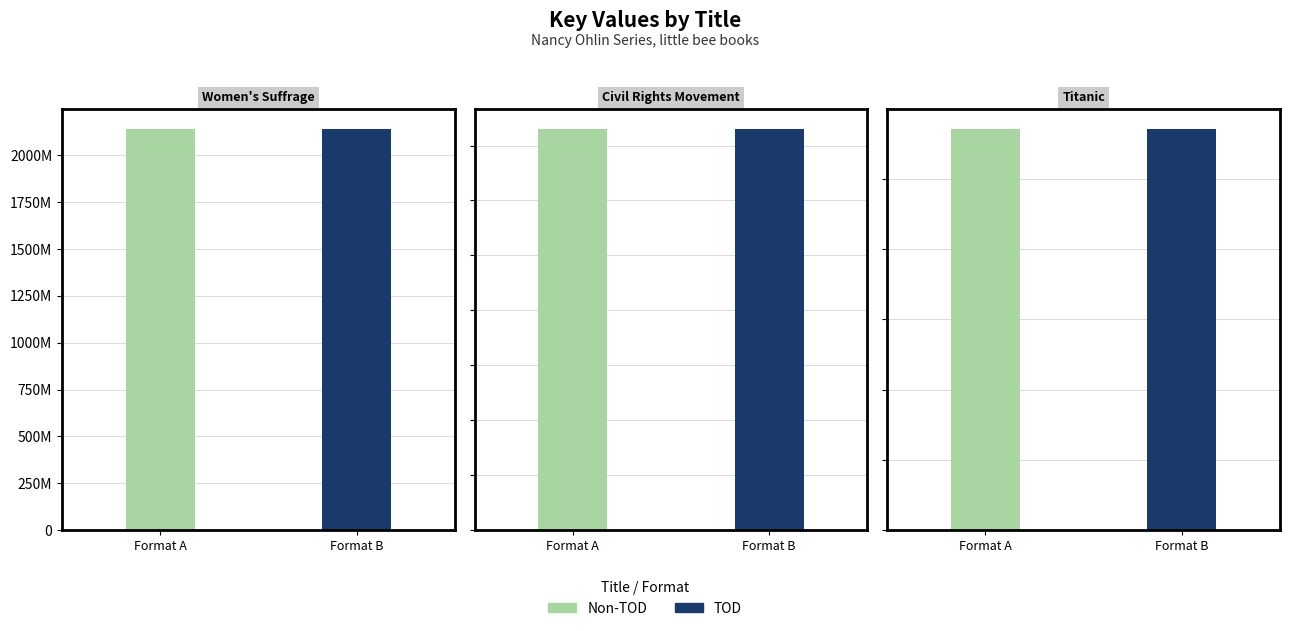

Where is TOD nearest to the value 1142324597?

Titanic